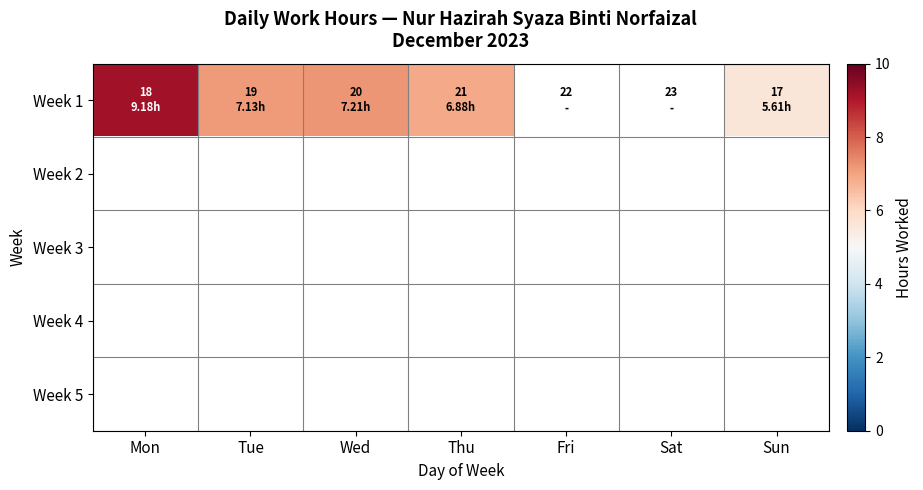

Which series has the largest range (max minus min)?

Week 1